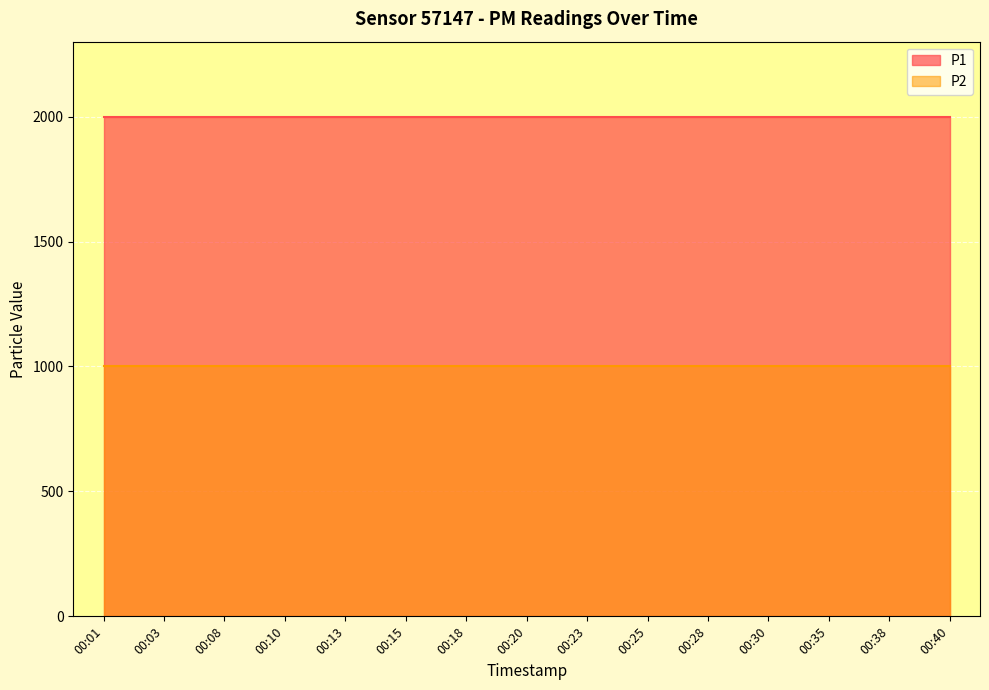

What are all the series names shown in the legend?

P1, P2